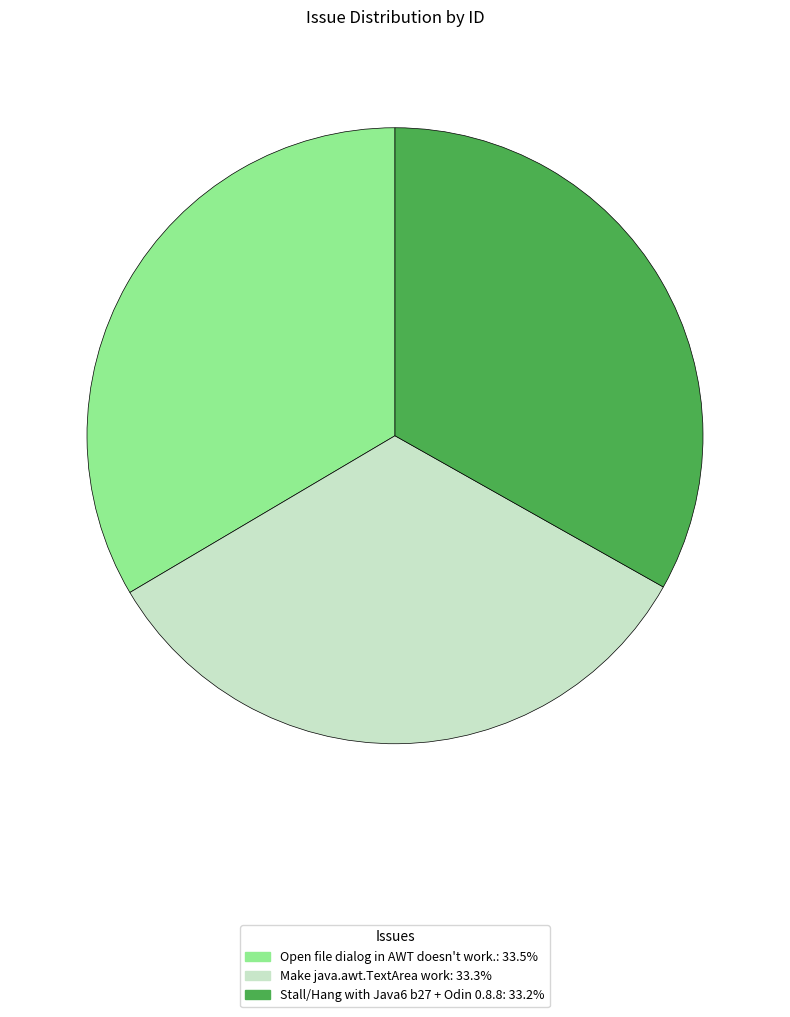

What is the ratio of the value at Stall/Hang with Java6 b27 + Odin 0.8.8 to the value at Open file dialog in AWT doesn't work.?

1.0